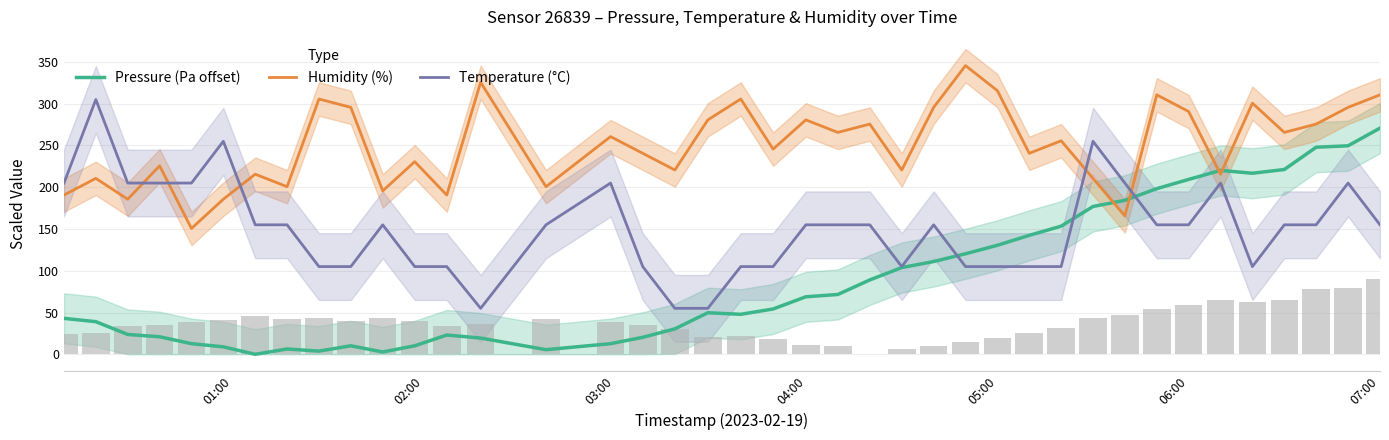

What are all the series names shown in the legend?

Pressure (Pa offset), Humidity (%), Temperature (°C)